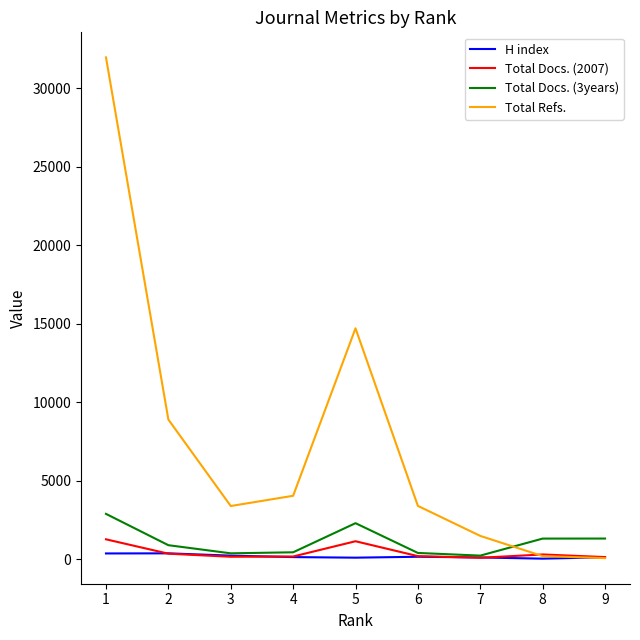

Which series has the largest total across all categories?

Total Refs.